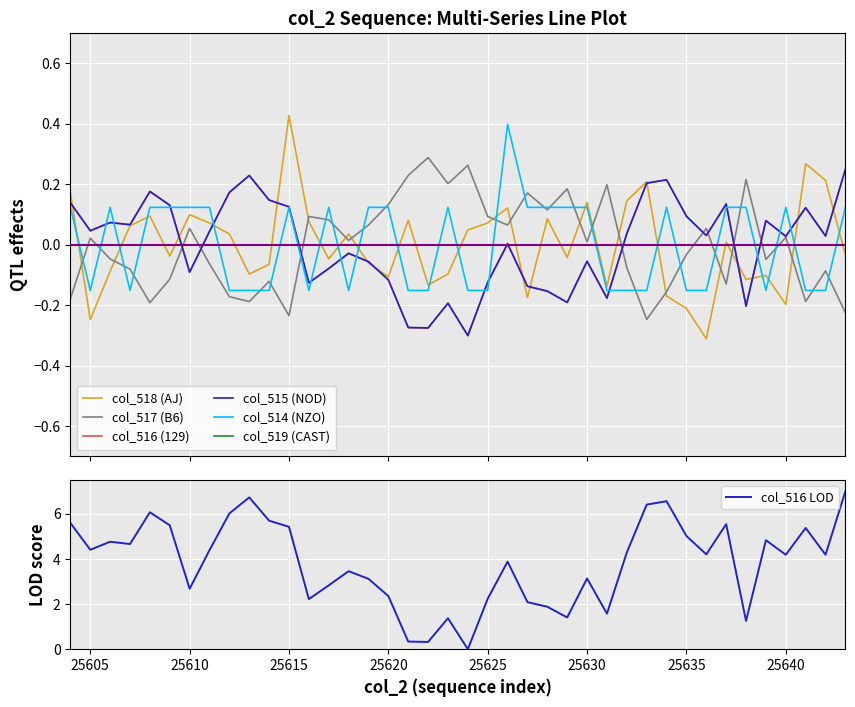

Is the value of col_516 at 25608 greater than the value of col_517 at 25626?

Yes